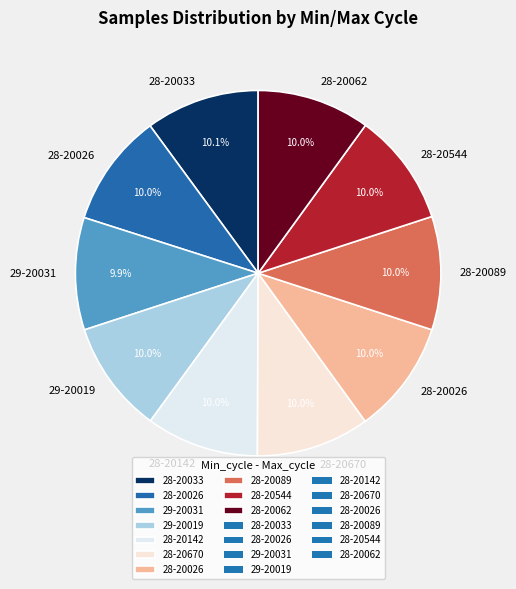

Count the number of slices in the pie.

10